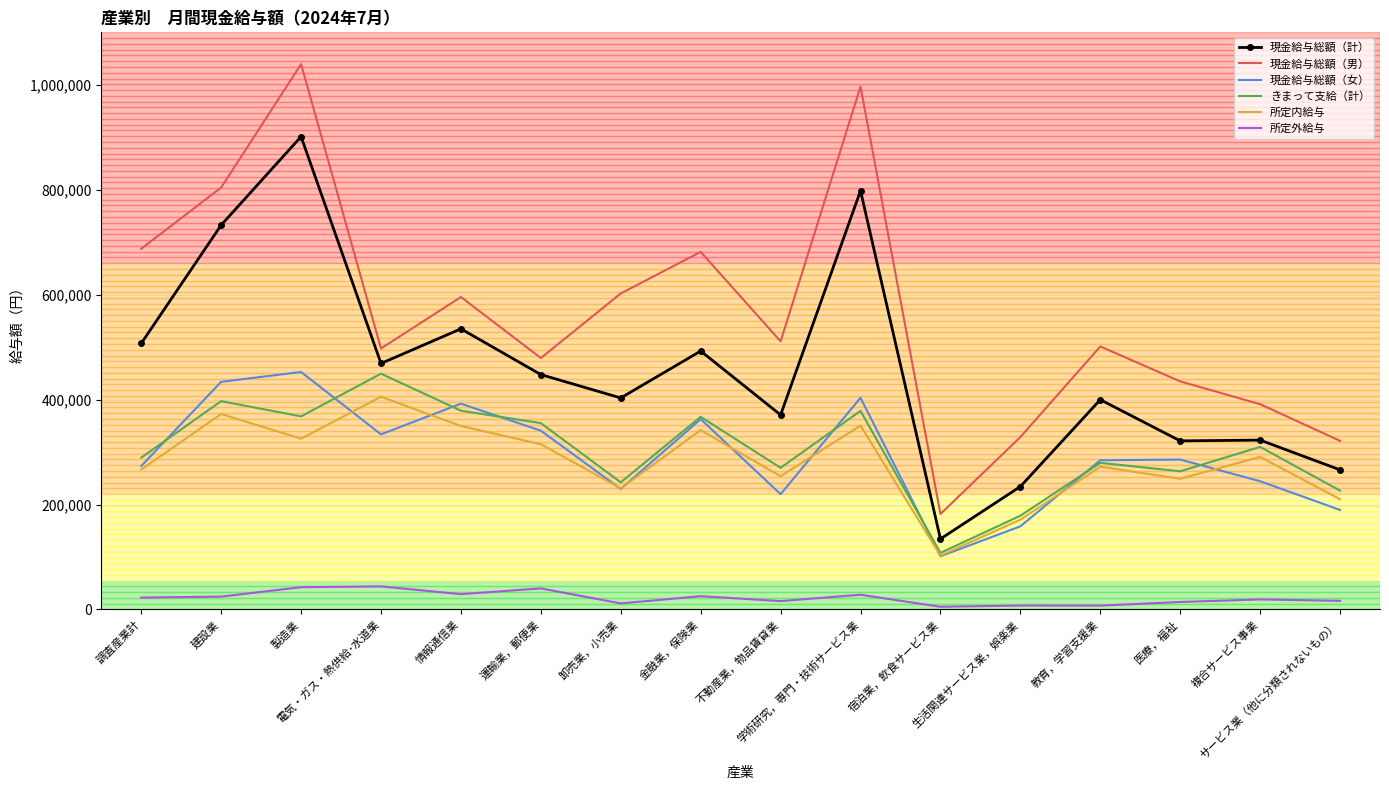

What are all the series names shown in the legend?

現金給与総額（計）, 現金給与総額（男）, 現金給与総額（女）, きまって支給（計）, 所定内給与, 所定外給与